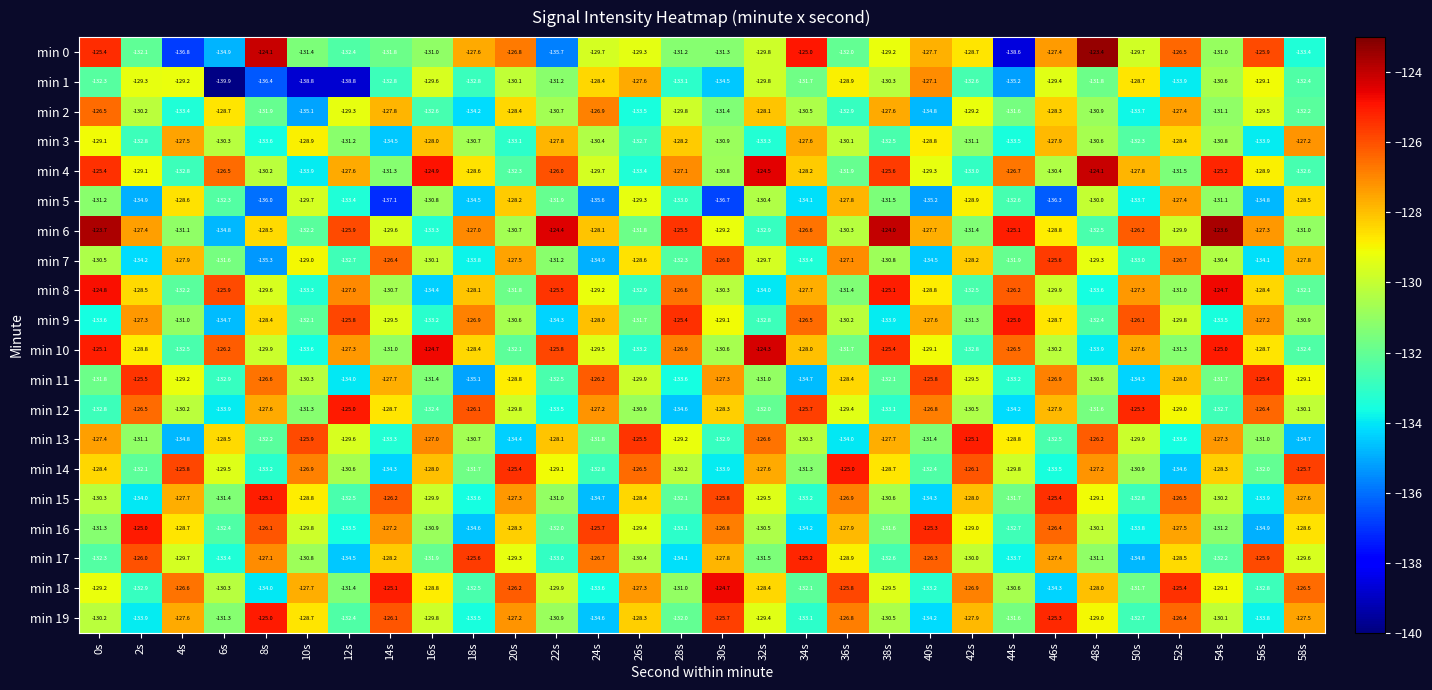

Is it true that min 17 equals -131.5 at 32s?

True